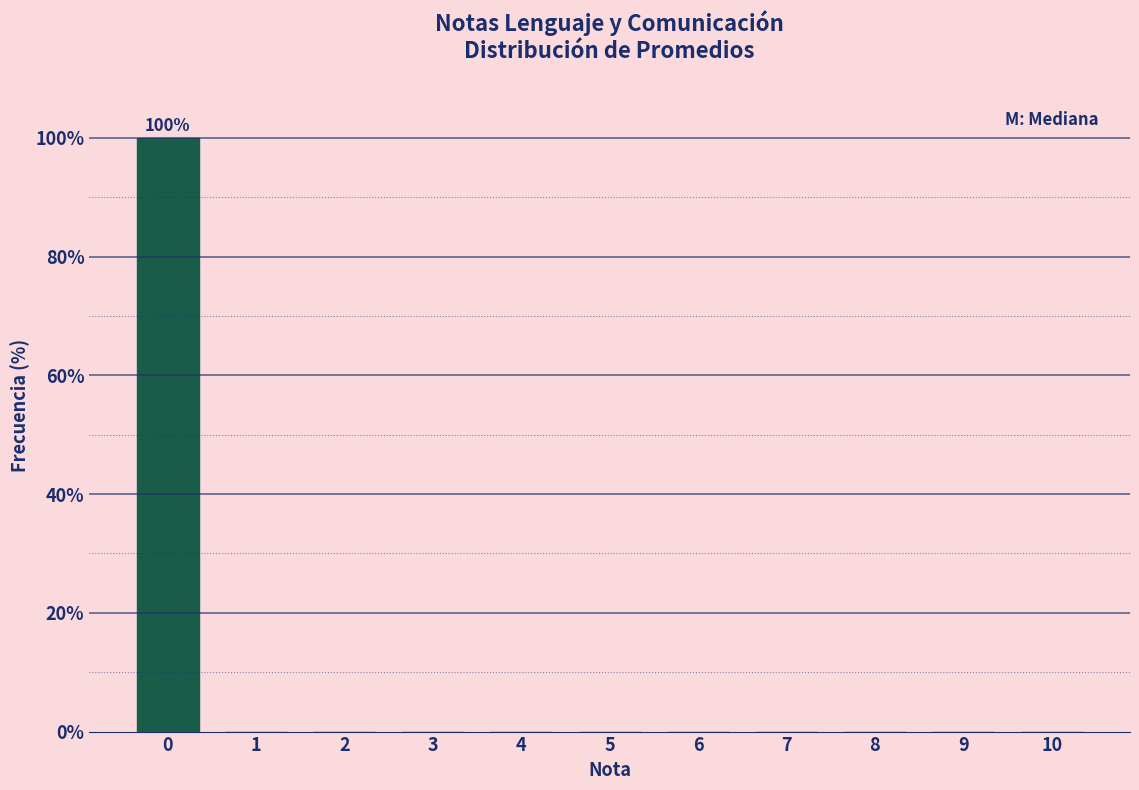

Reading right to left, extract all data points from this chart.

10=0	9=0	8=0	7=0	6=0	5=0	4=0	3=0	2=0	1=0	0=100